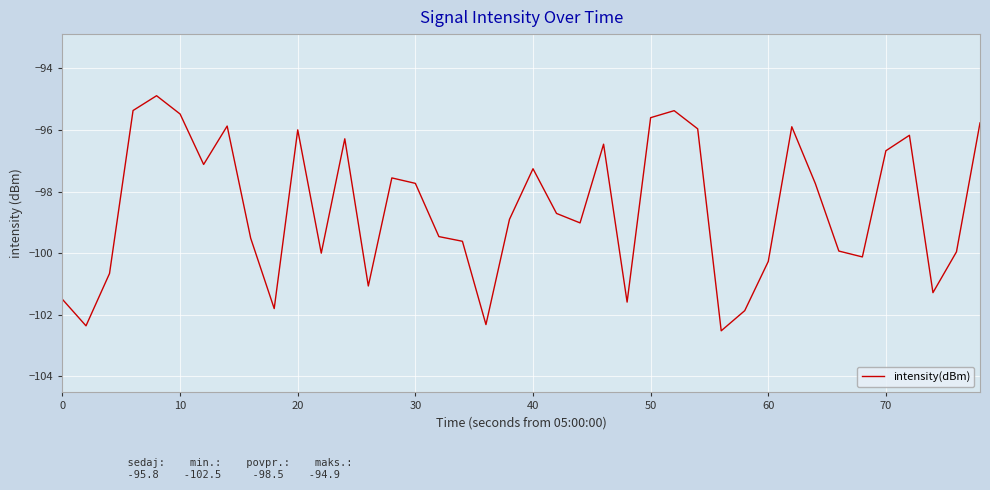

What is the difference between the maximum and minimum values?

7.6